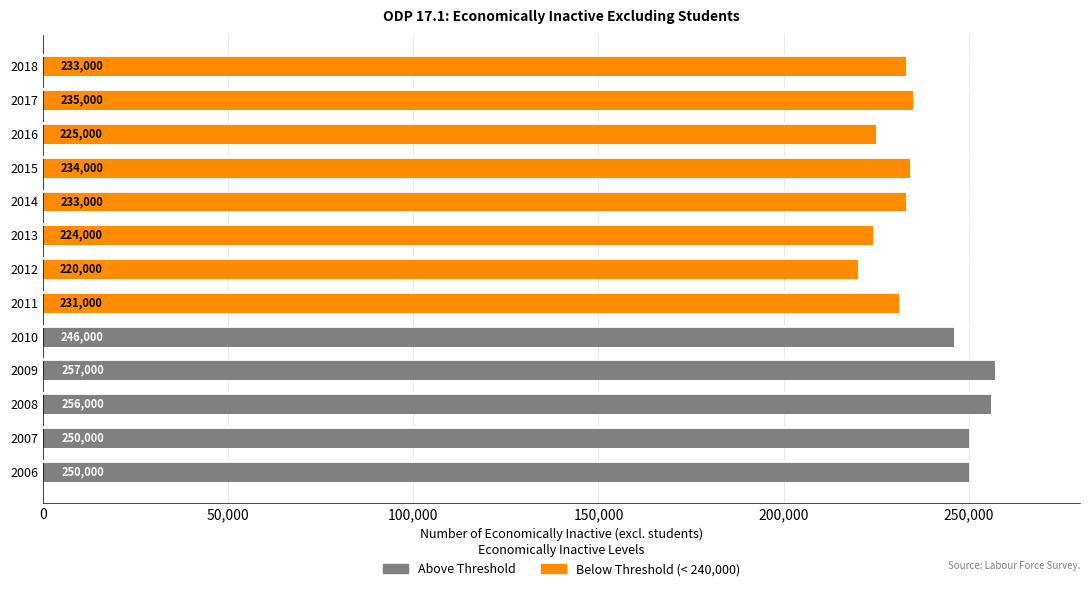

Which has a higher value, 2012 or 2007?

2007